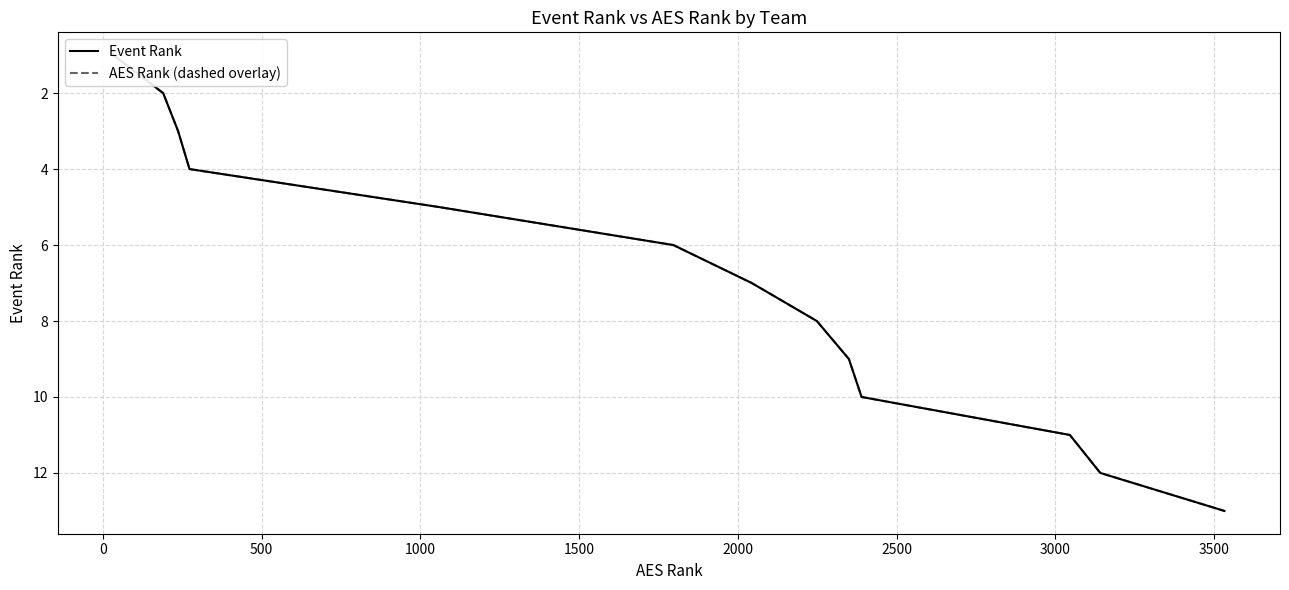

Which series has the largest range (max minus min)?

Event Rank